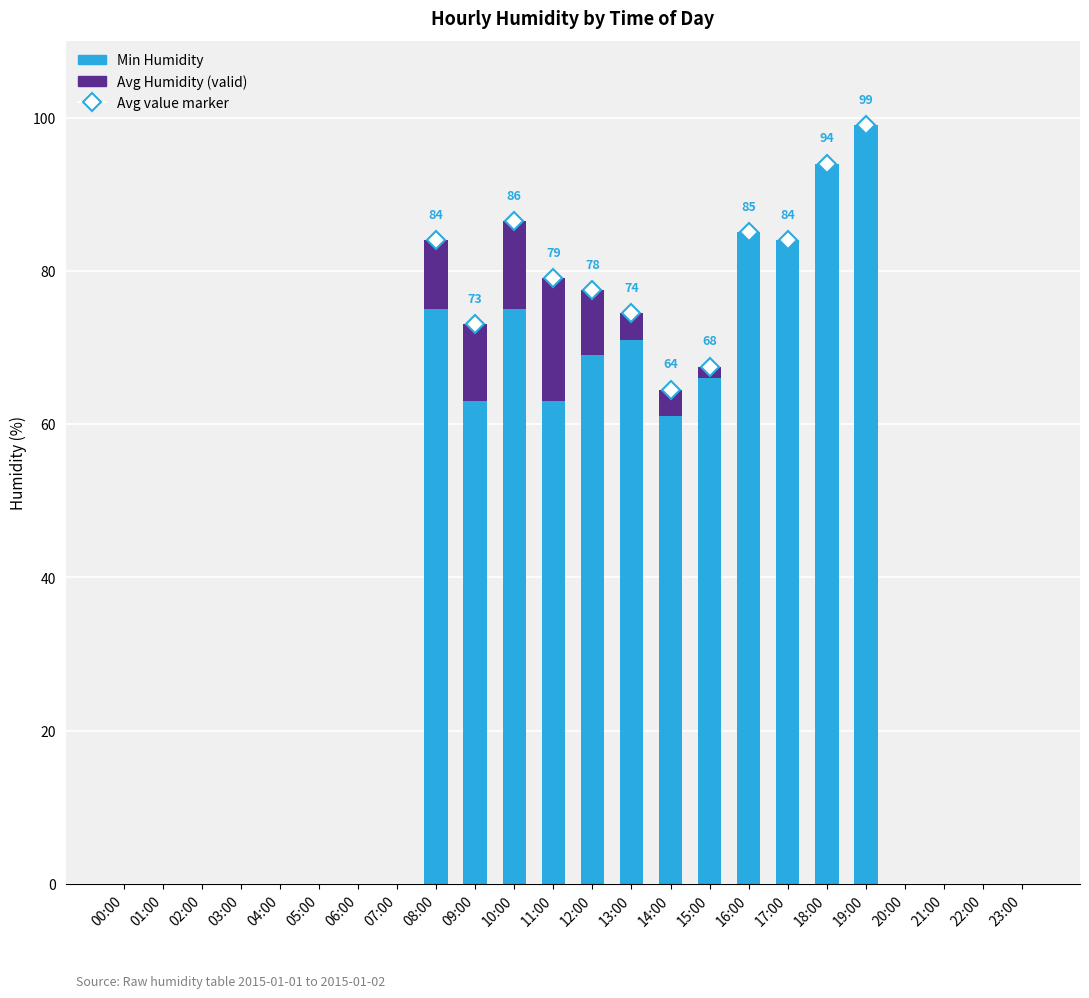

How many data points does each series have?

24